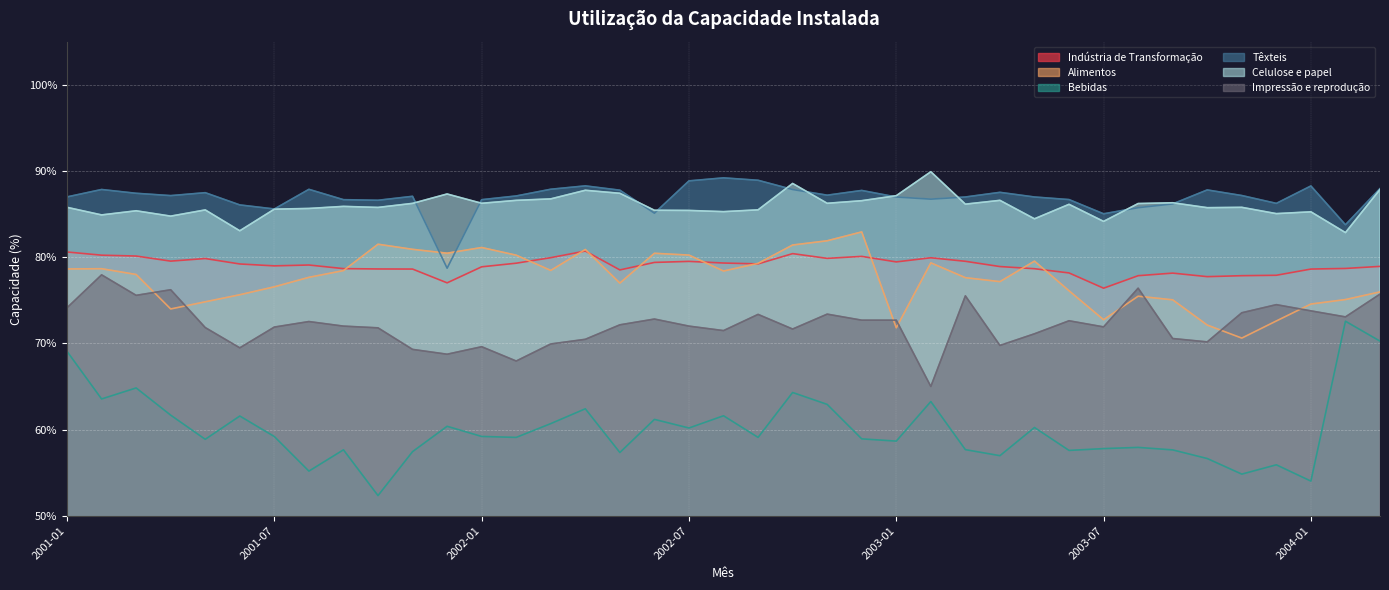

How many interior local peaks does the Alimentos series have?

9